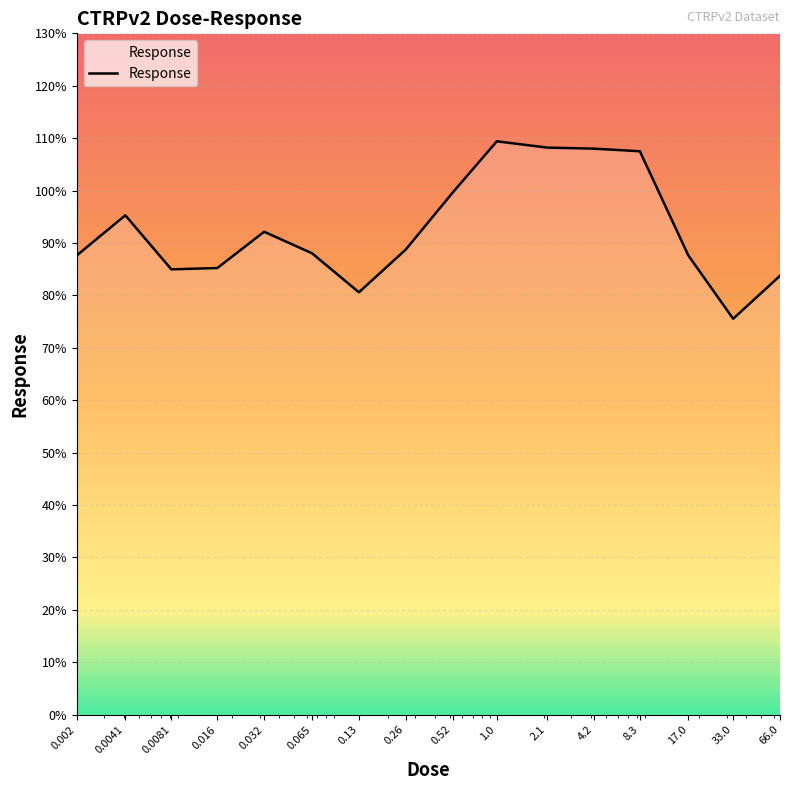

What is the difference between the maximum and second lowest values?

28.8